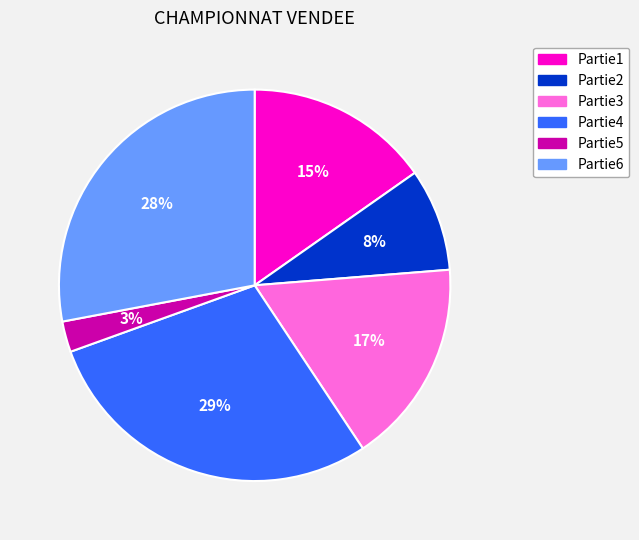

To the nearest percent, what portion does Partie4 represent?

29%